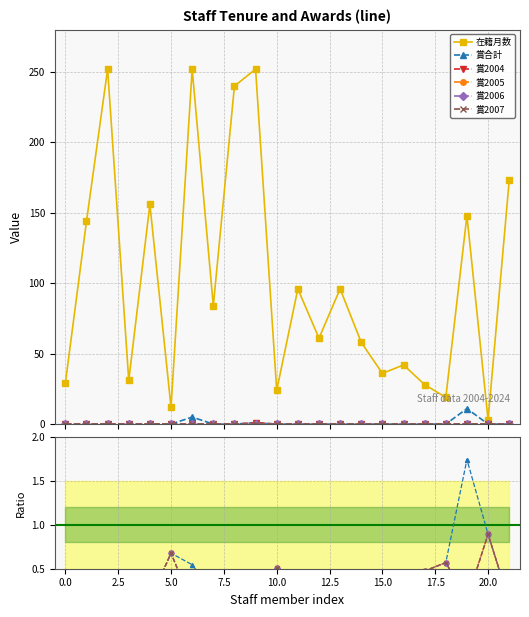

What value does the 賞2006 series have at 11?

0.2